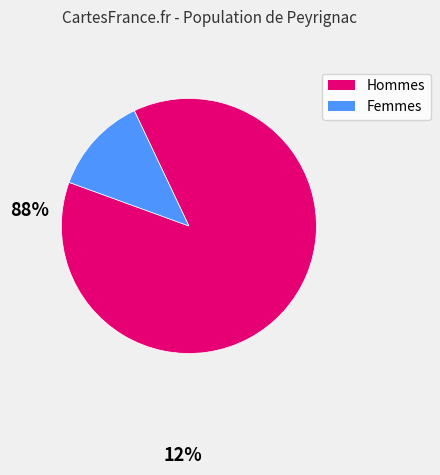

Does any single category account for the majority?

Yes